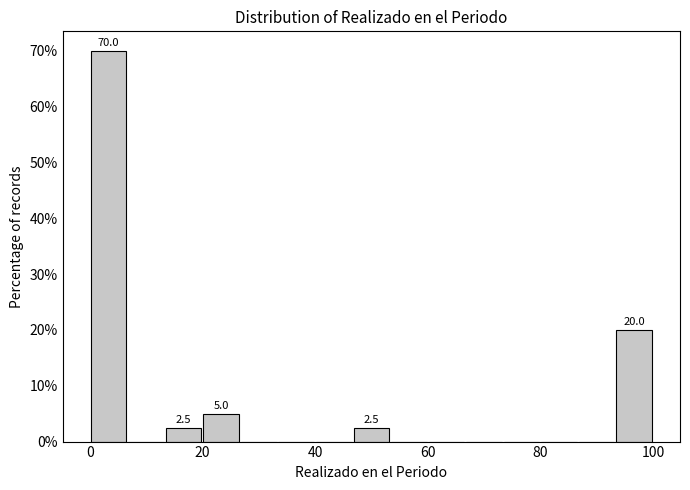

Read against the x-axis, roughly where is the centre of the tallest bar?

4